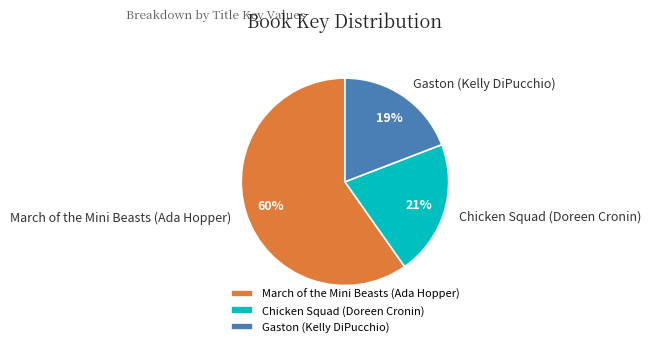

The March of the Mini Beasts (Ada Hopper) slice represents 60% of the pie. True or false?

True